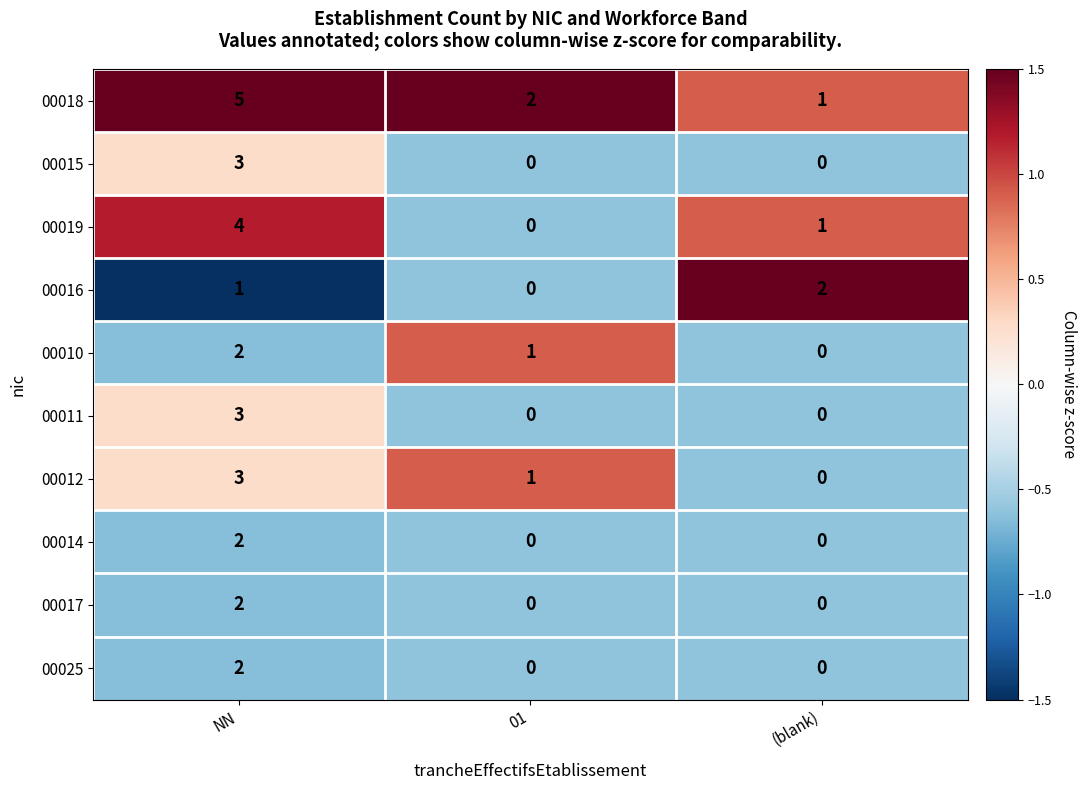

What is the maximum value shown in the chart?

5